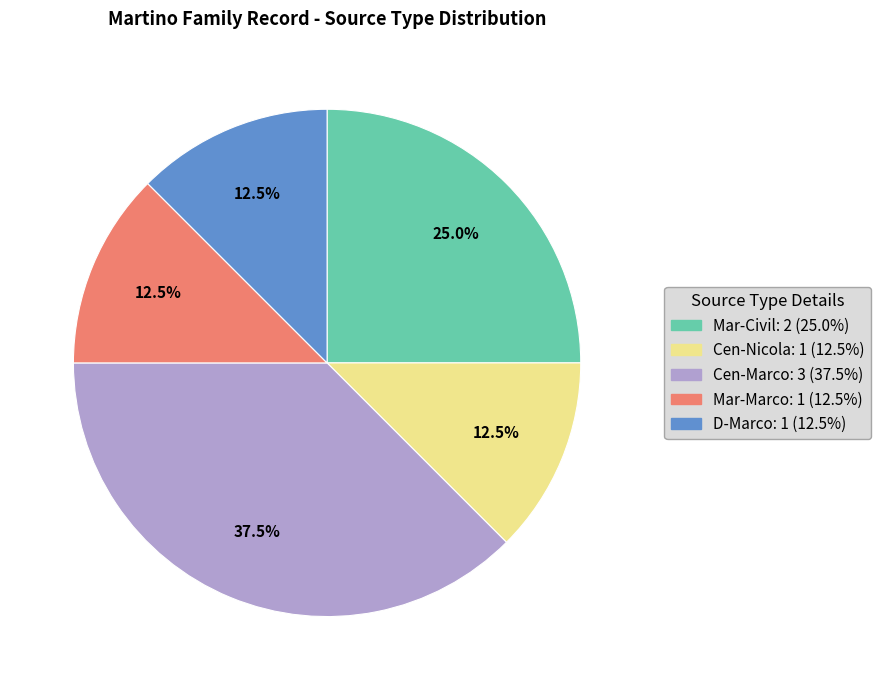

Is it true that Cen-Nicola is 6% of the pie?

False